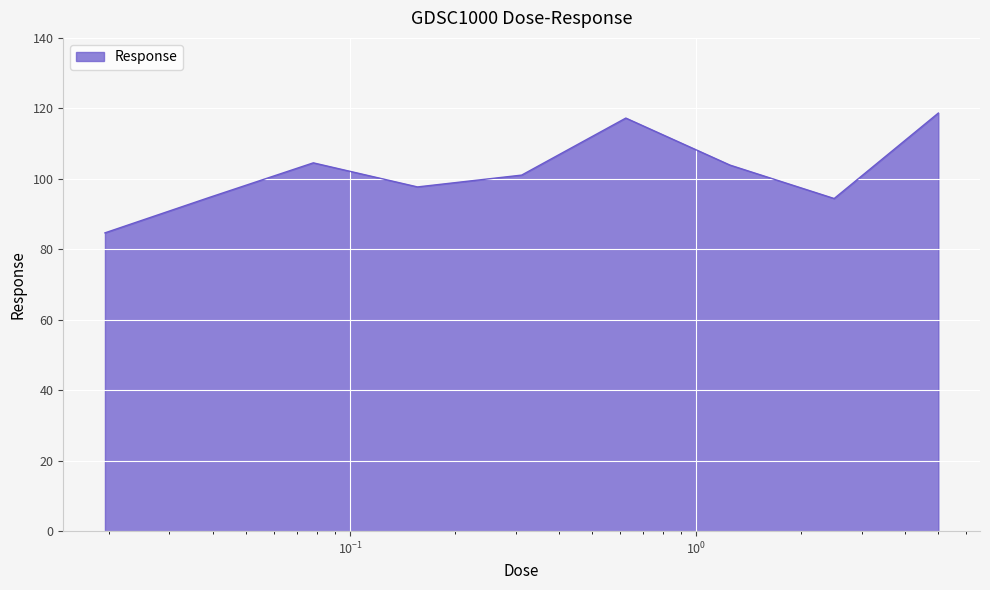

How many series are shown in this chart?

1